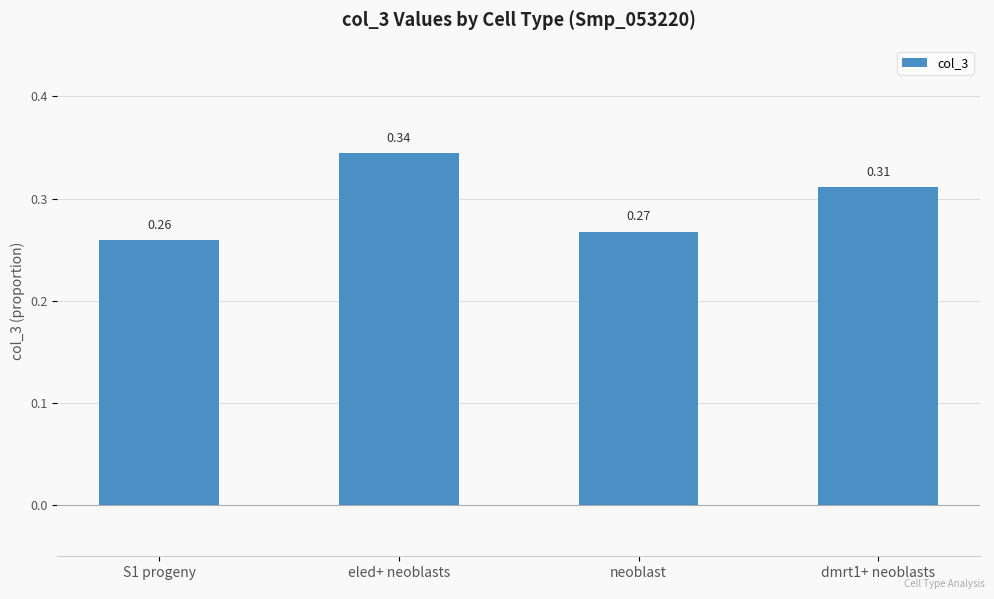

True or false: the data shows 0.2 at dmrt1+ neoblasts.

False